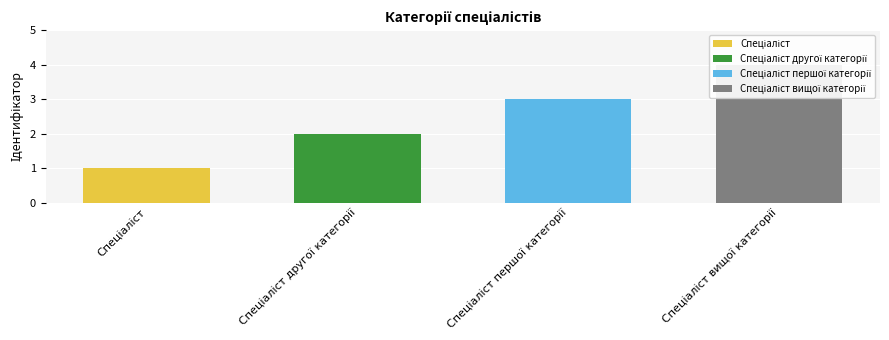

True or false: the data shows 1 at Спеціаліст другої категорії.

False